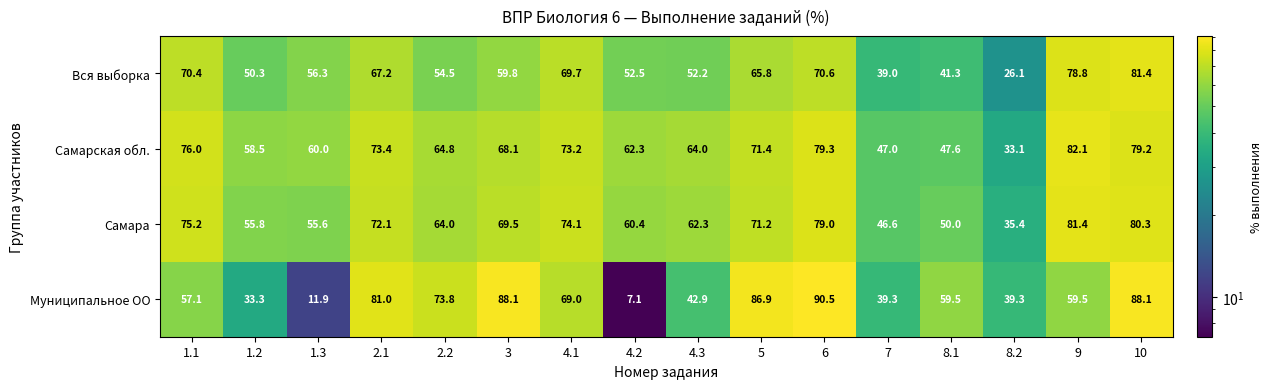

Rank the categories by Самарская обл. value from highest to lowest.

9, 6, 10, 1.1, 2.1, 4.1, 5, 3, 2.2, 4.3, 4.2, 1.3, 1.2, 8.1, 7, 8.2